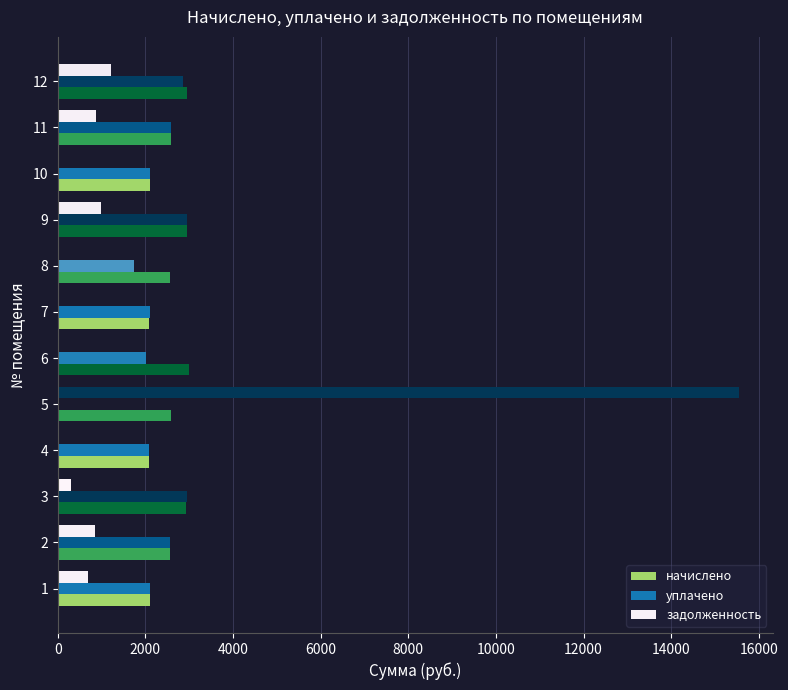

How many series are shown in this chart?

3